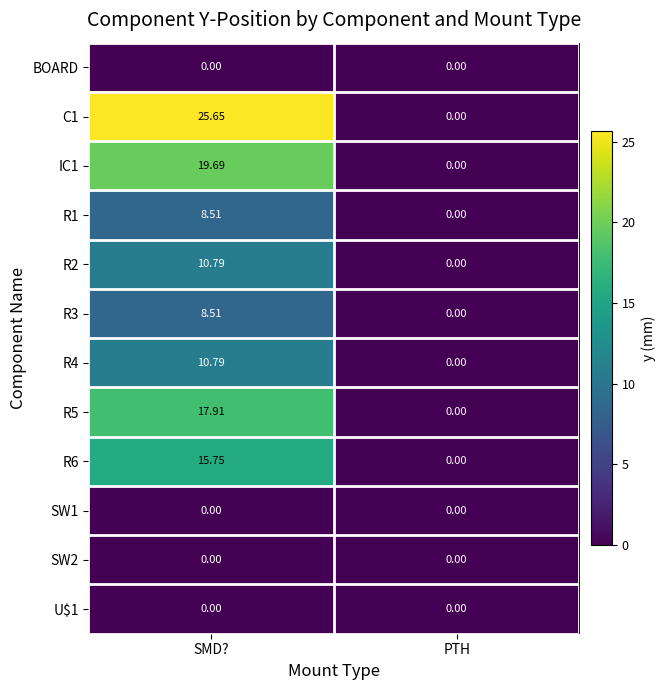

At which category is the sum across all series the highest?

SMD?